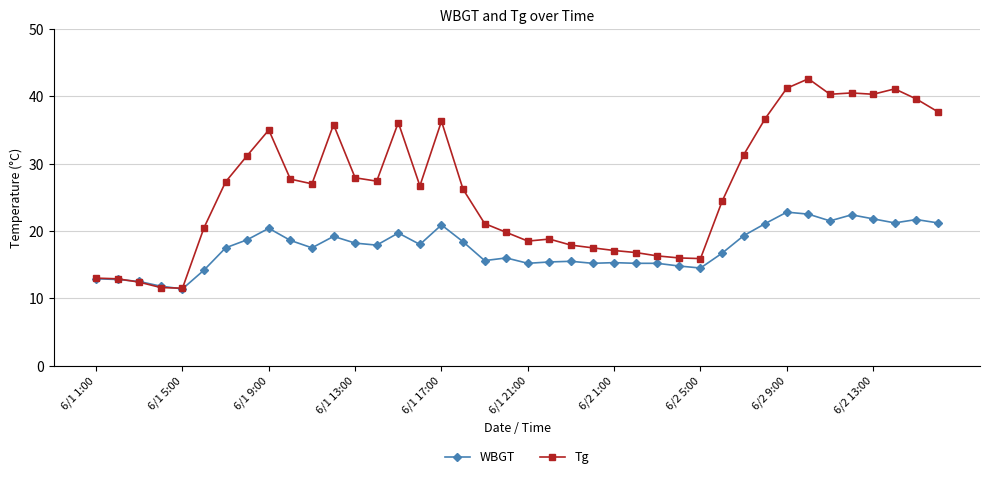

How many data points in WBGT are less than 17?

18